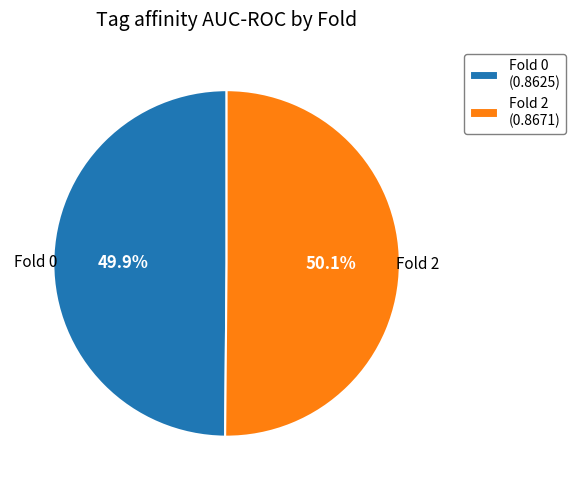

Count the number of slices in the pie.

2